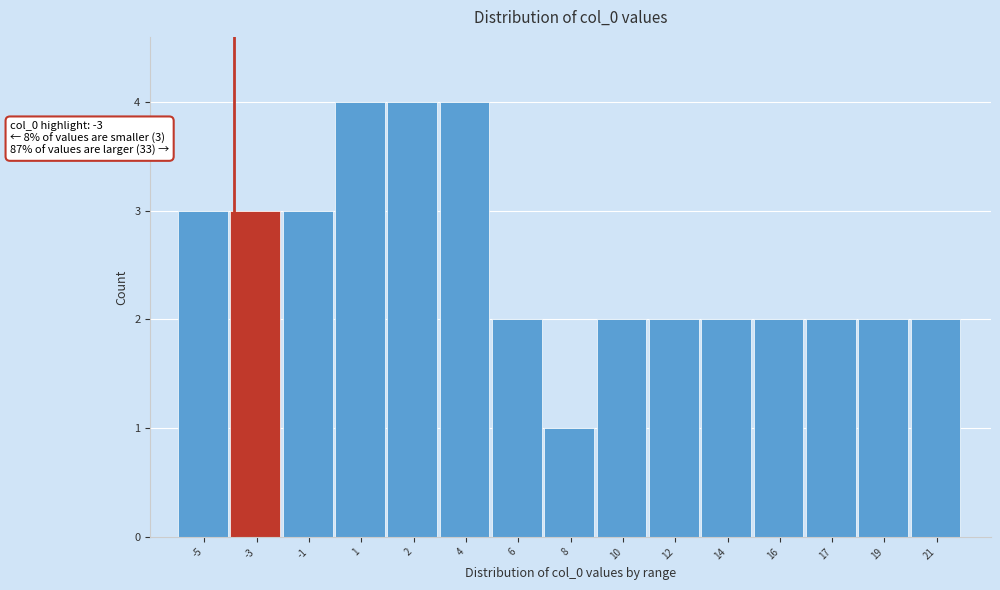

Reading left to right, list all the values displayed in this chart.

-5=3	-3=3	-1=3	1=4	2=4	4=4	6=2	8=1	10=2	12=2	14=2	16=2	17=2	19=2	21=2